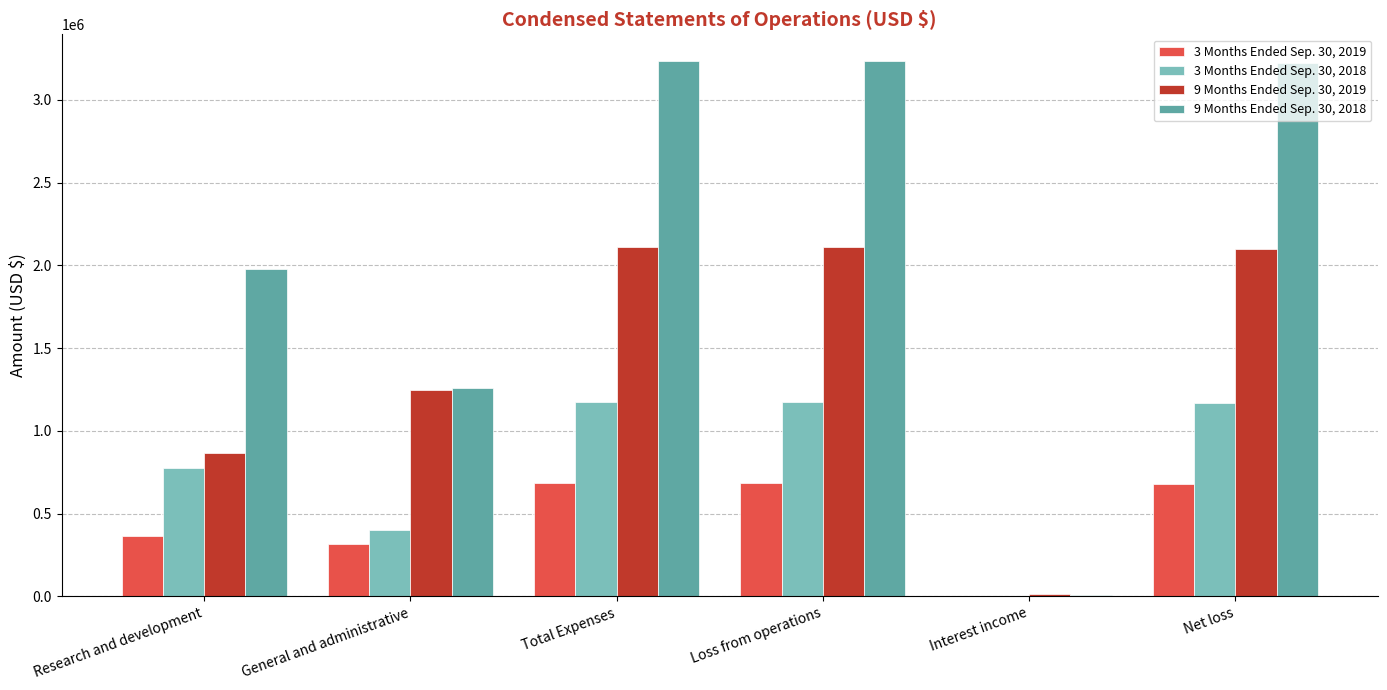

The value of 3 Months Ended Sep. 30, 2018 at Loss from operations is 1175525. True or false?

True